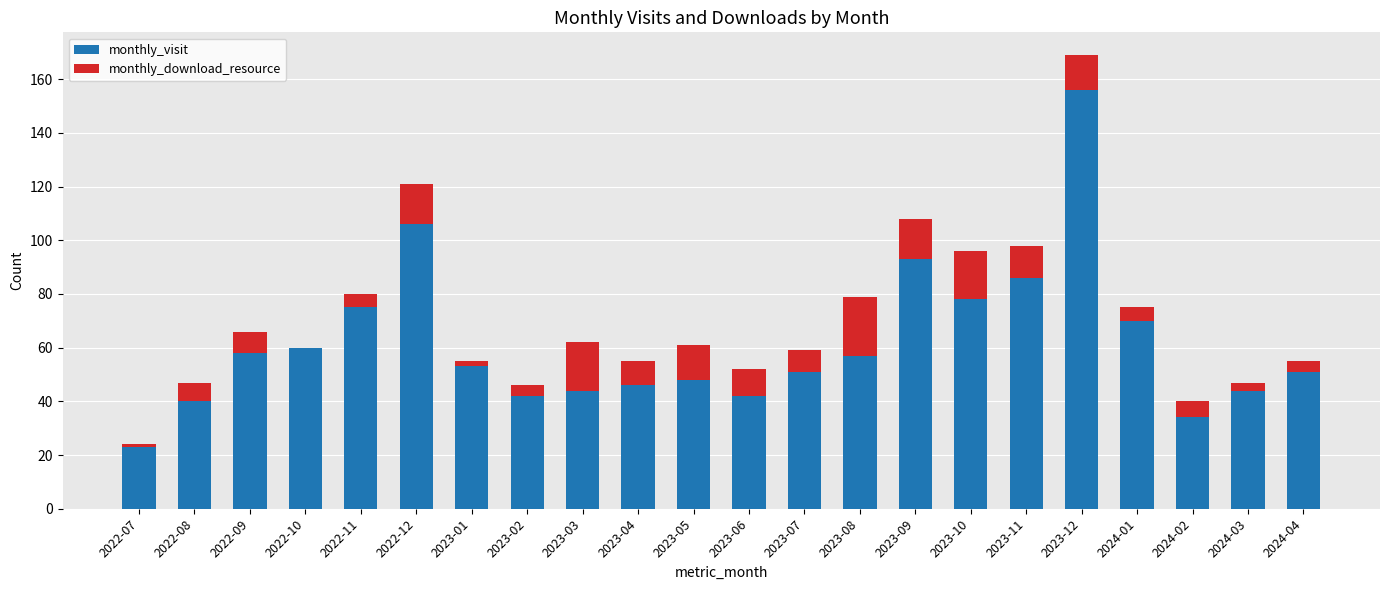

What are all the series names shown in the legend?

monthly_visit, monthly_download_resource